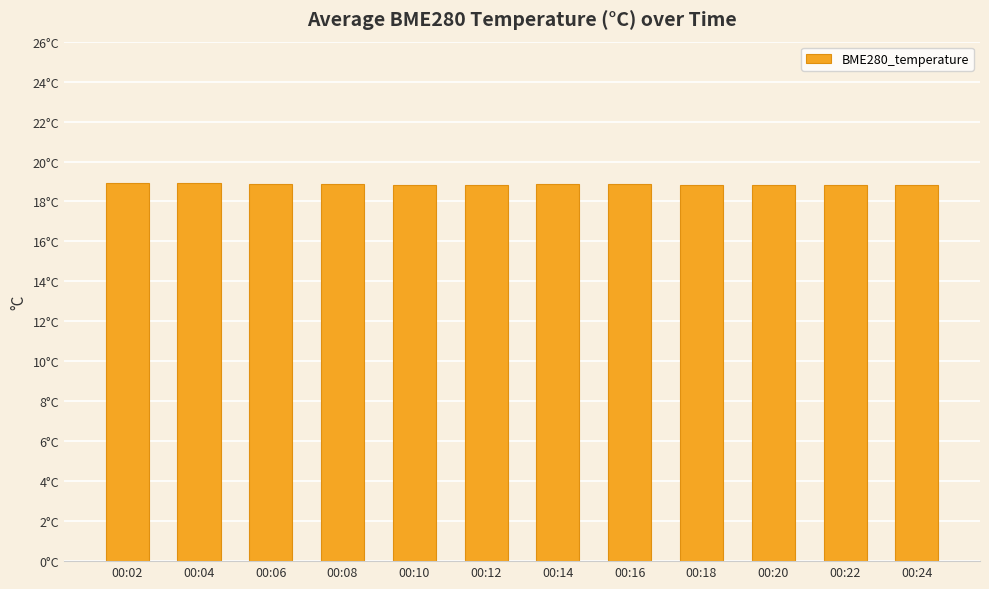

Does the chart contain any negative values?

No